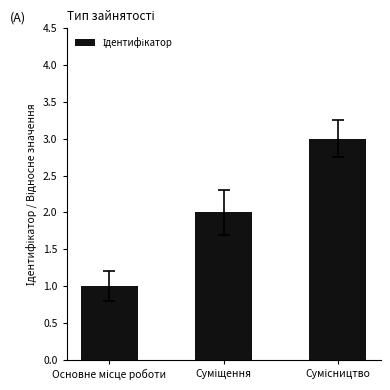

Count the number of data series in this chart.

1